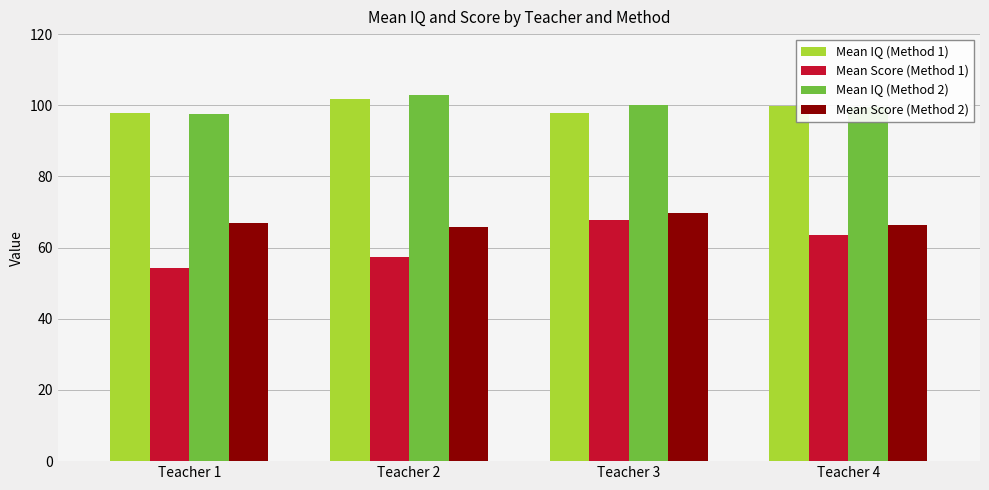

What is the minimum value for Mean Score (Method 2)?

65.9